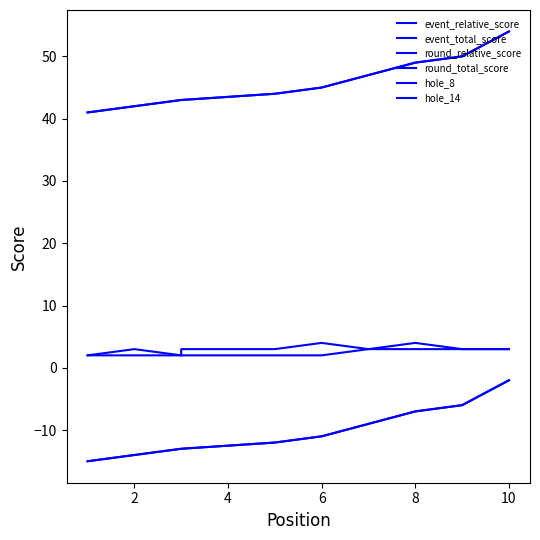

What is the average value of the round_total_score series?

46